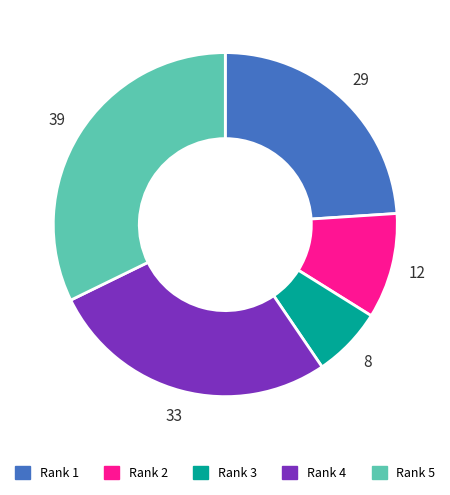

Which category has the smallest portion of the pie?

Rank 3